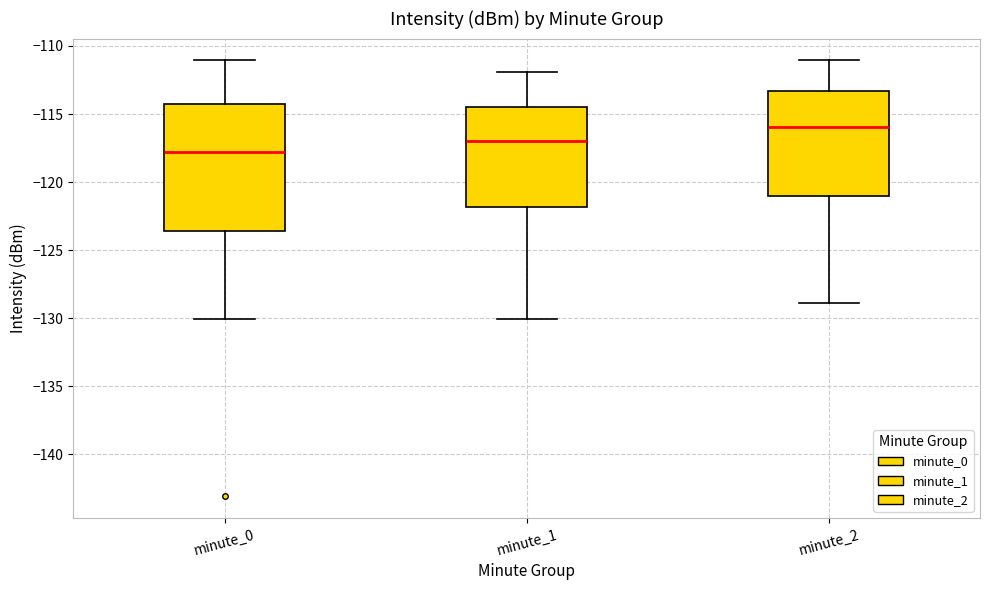

Which box has the lowest median line?

minute_0